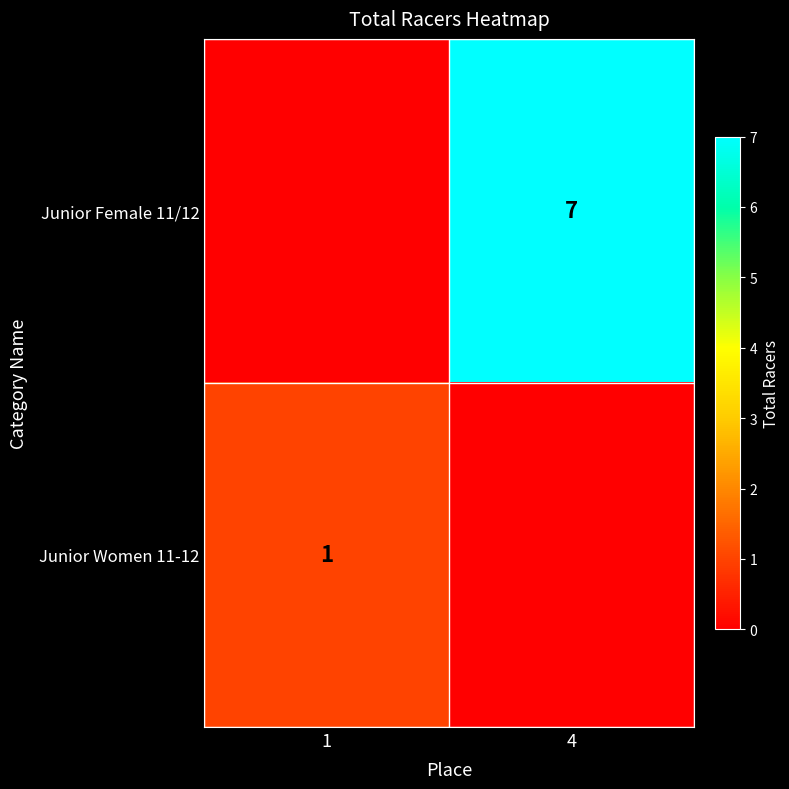

Is the value of Junior Women 11-12 at 1 greater than the value of Junior Female 11/12 at 4?

No